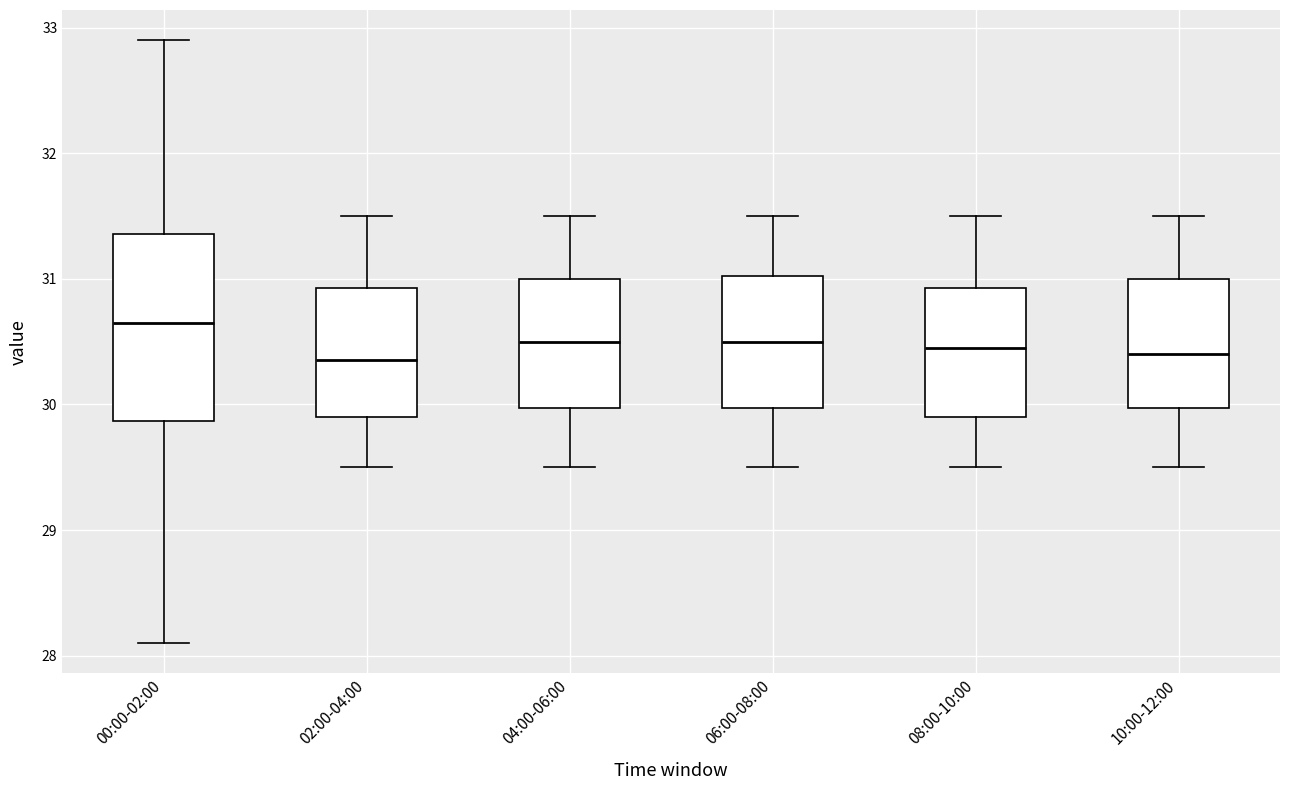

Reading left to right, transcribe this box plot: for each box, give where its median line is, the range the box spans, and where its two whiskers end, as read against the y-axis. The values are not printed on the chart, so give them approximately, as read against the axis.

00:00-02:00: median 30.7, box 29.9 to 31.4, whiskers 28.1 to 32.9
02:00-04:00: median 30.4, box 29.9 to 30.9, whiskers 29.5 to 31.5
04:00-06:00: median 30.5, box 30.0 to 31.0, whiskers 29.5 to 31.5
06:00-08:00: median 30.5, box 30.0 to 31.0, whiskers 29.5 to 31.5
08:00-10:00: median 30.5, box 29.9 to 30.9, whiskers 29.5 to 31.5
10:00-12:00: median 30.4, box 30.0 to 31.0, whiskers 29.5 to 31.5